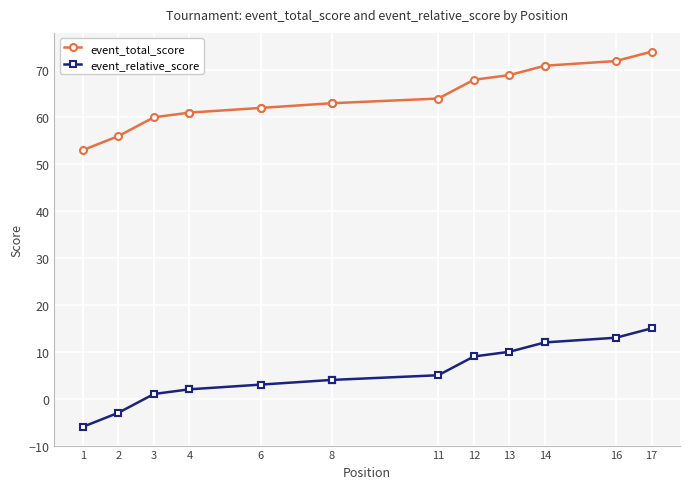

Which series has the widest spread of values?

event_total_score